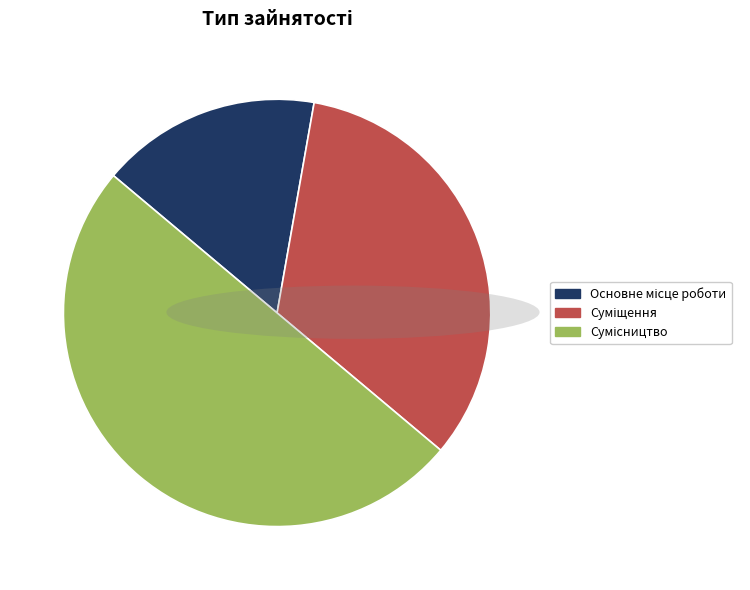

How many segments does this pie chart have?

3